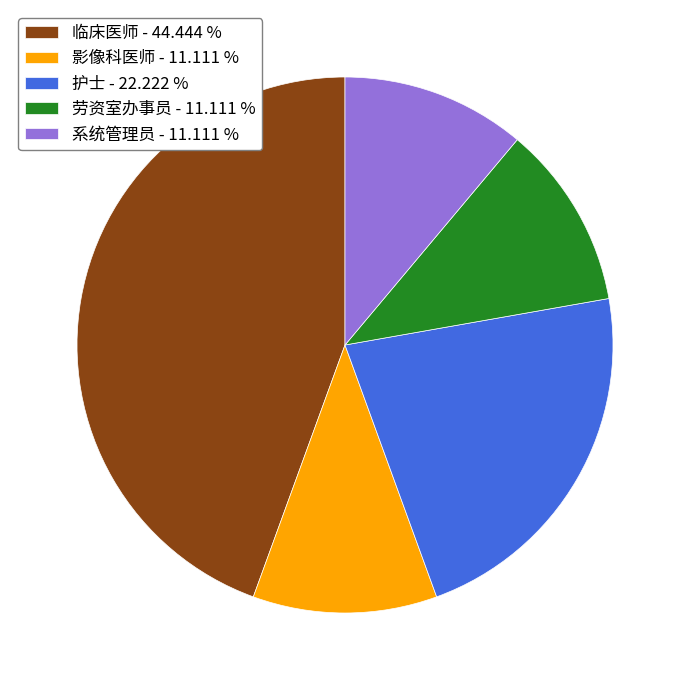

Do 临床医师 - 44.444 % and 系统管理员 - 11.111 % together represent more than half of the pie?

Yes